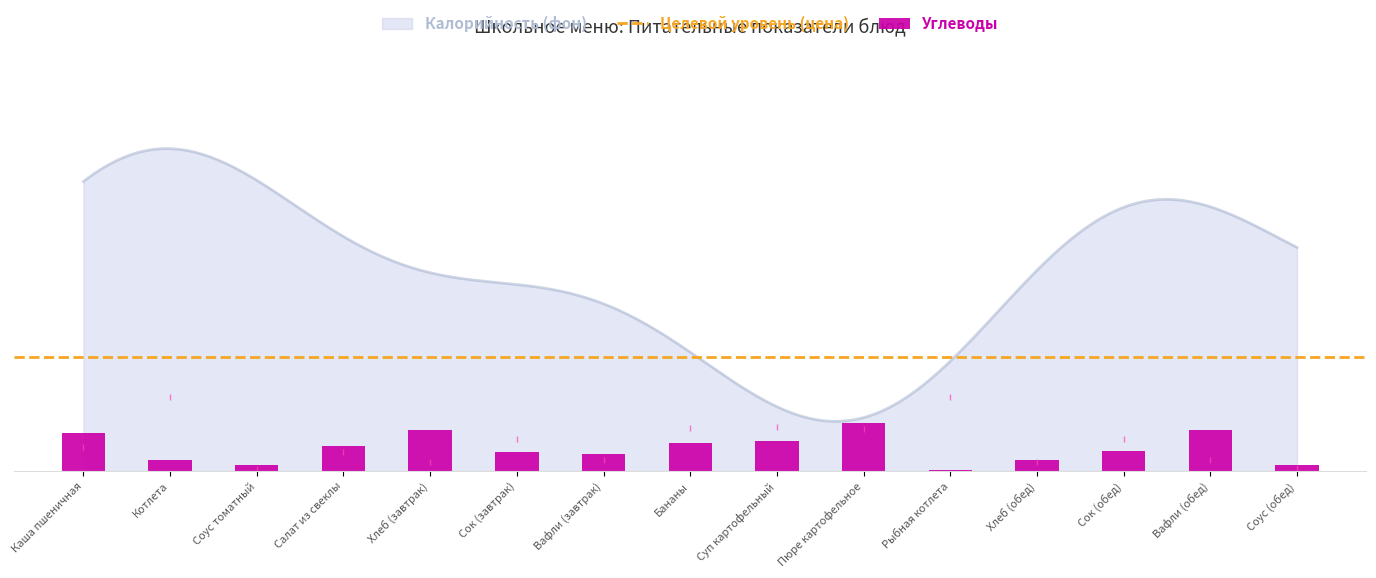

Count the number of categories in the chart.

15